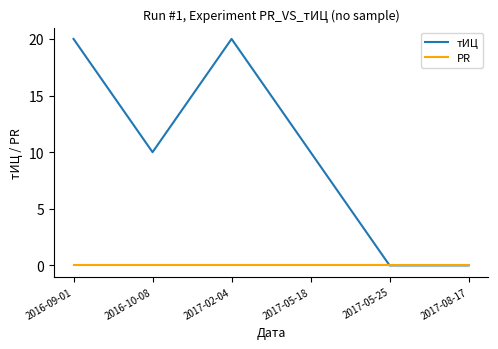

Is this an area chart (filled region under the line)?

No